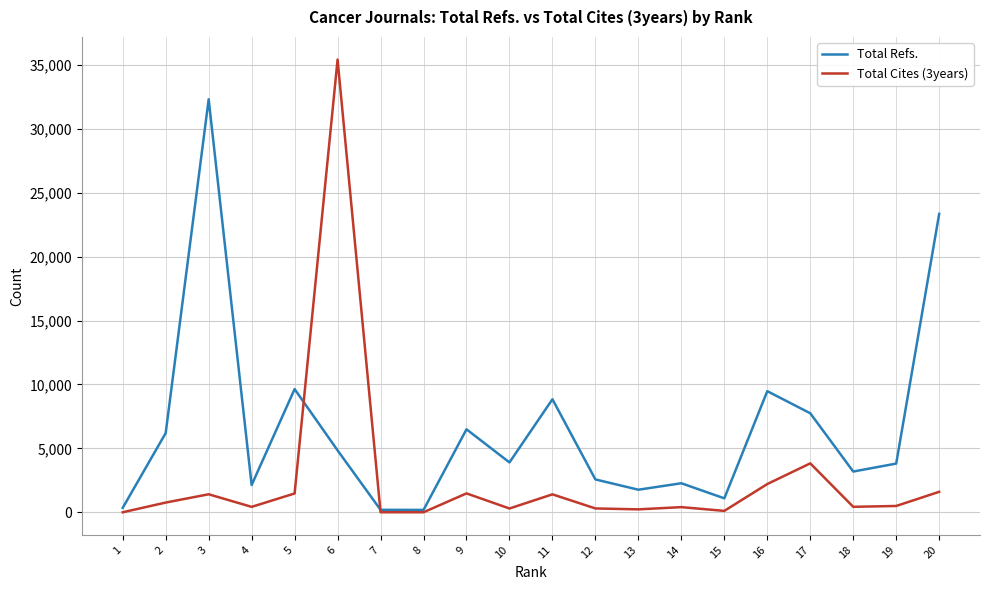

What is the approximate value of Total Refs. at 19, to the nearest 100?

3800